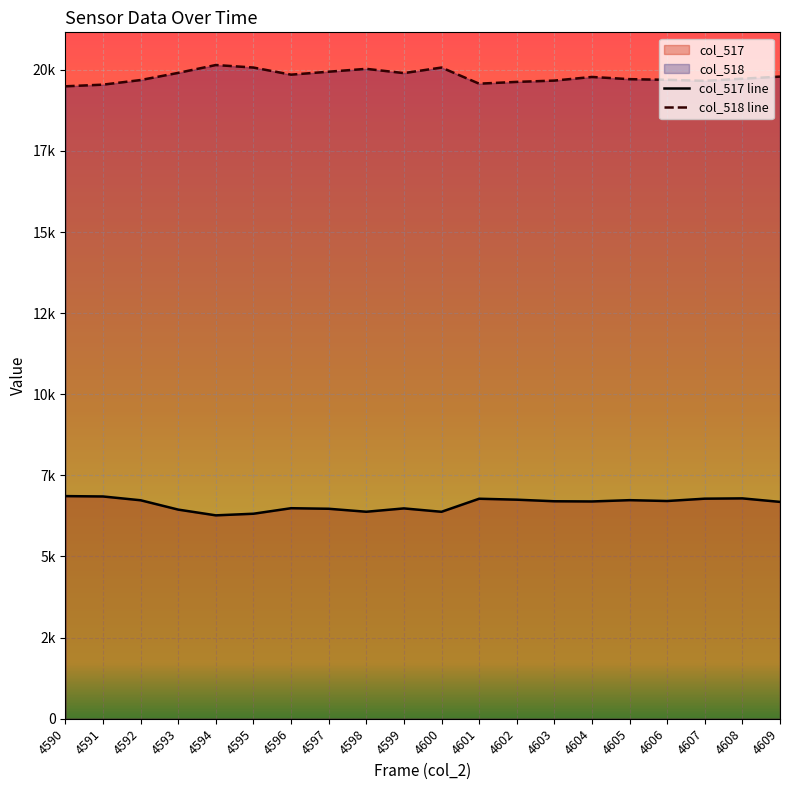

True or false: col_518 line and col_517 line intersect in this chart.

False